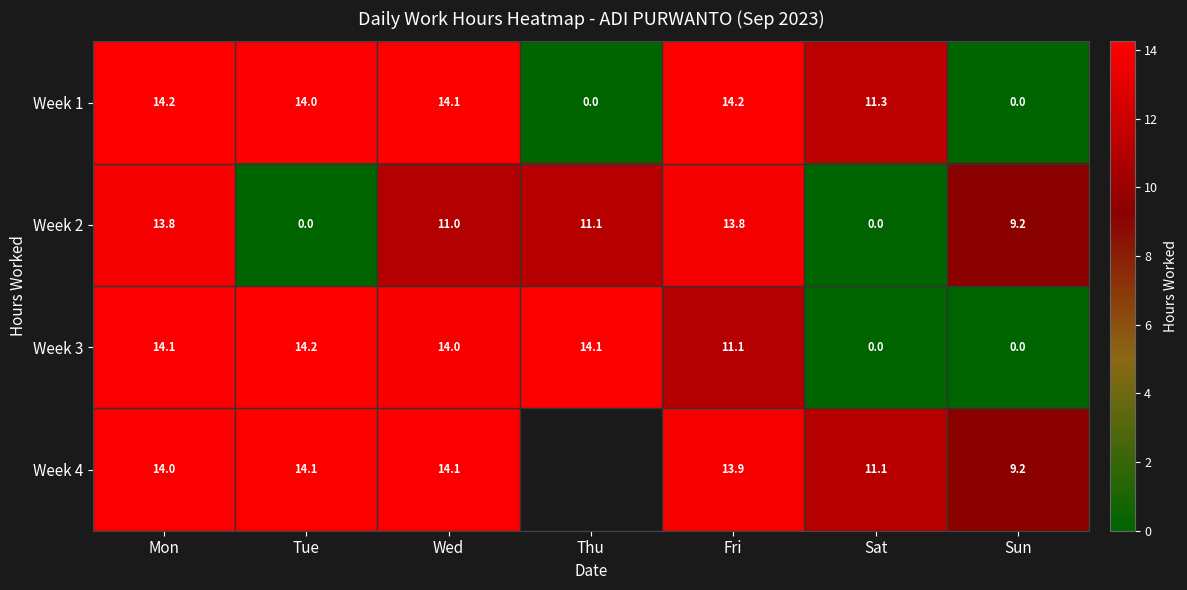

Which series changed the most between Wed and Fri?

Week 3